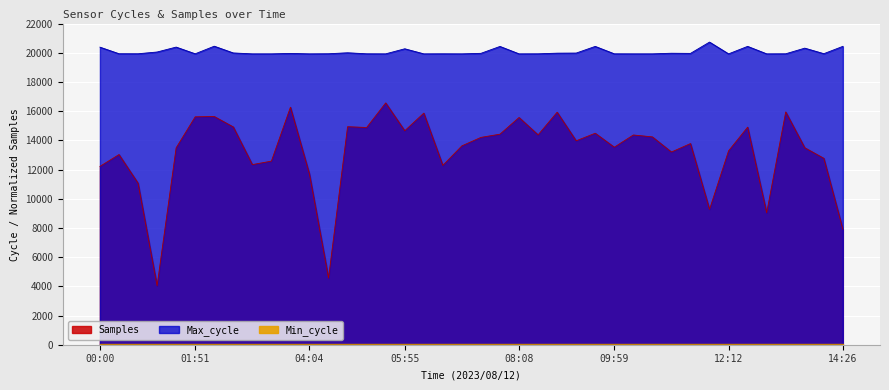

The value of Max_cycle at 14:03 is 32374.9. True or false?

False